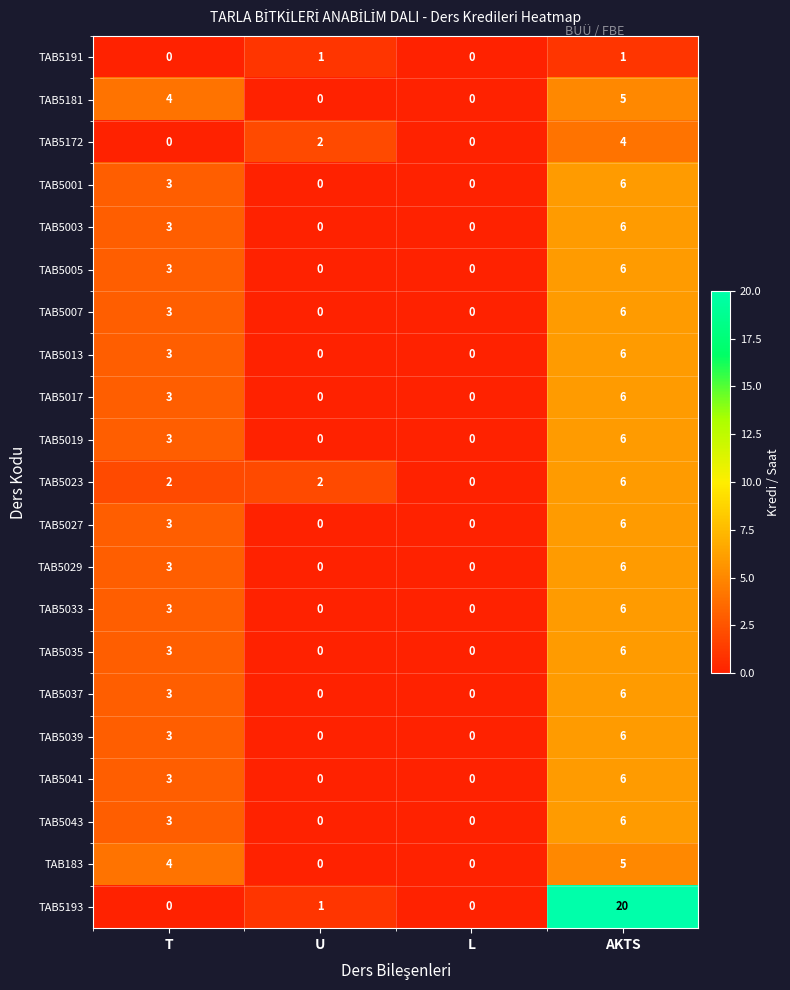

Count the number of data series in this chart.

21